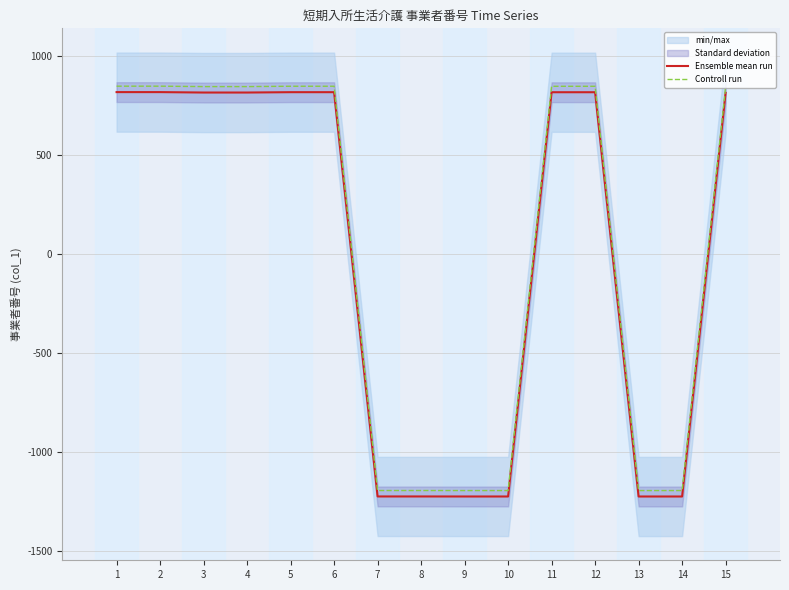

Is it true that Ensemble mean run equals -12.2 at 8?

True